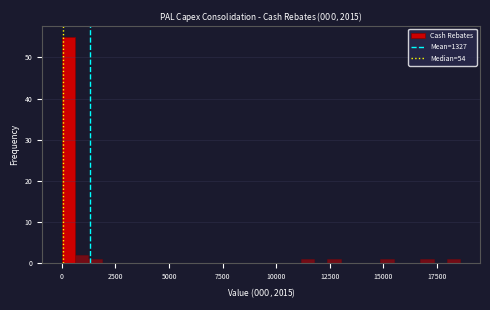

Around what value on the x-axis is the tallest bar? Give the approximate position of its centre, as read against the axis.

500